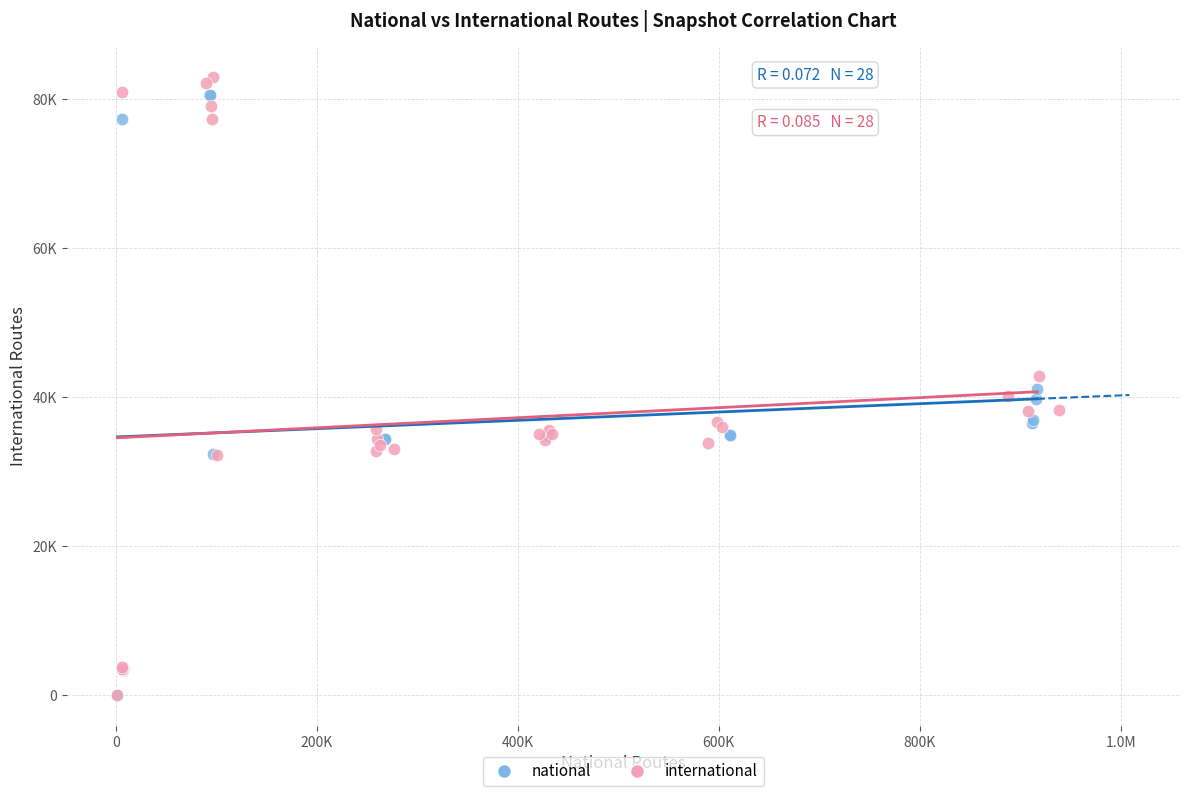

Which series contains the highest Y value?

international